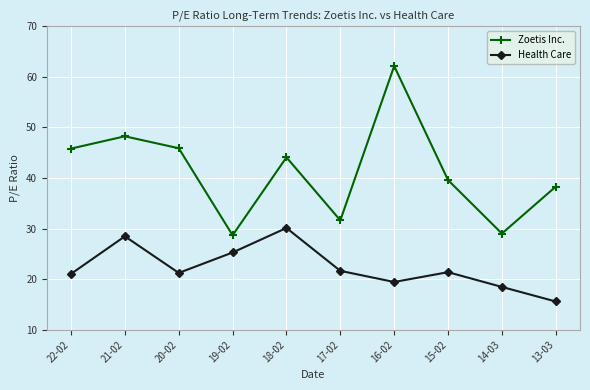

At which label does Zoetis Inc. reach its peak?

16-02